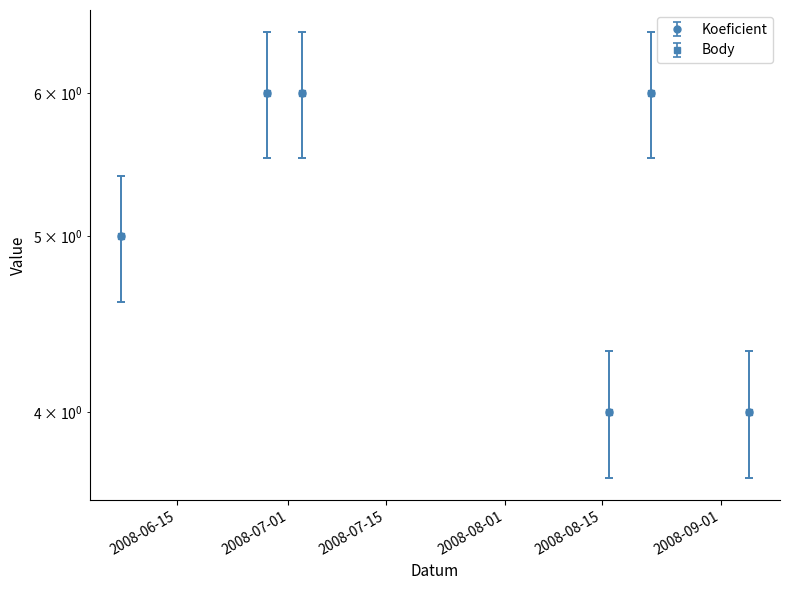

True or false: Body and Koeficient cross at least once.

False